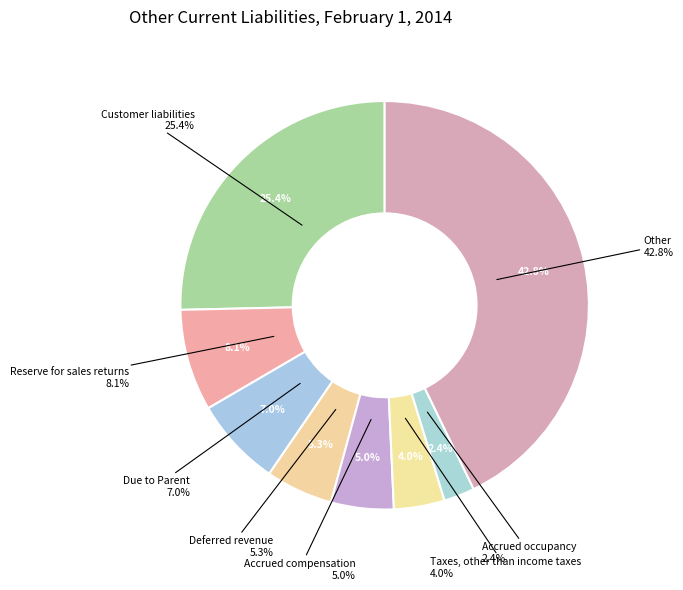

Rank the categories by value from lowest to highest.

Accrued occupancy, Taxes, other than income taxes, Accrued compensation, Deferred revenue, Due to Parent, Reserve for sales returns, Customer liabilities, Other